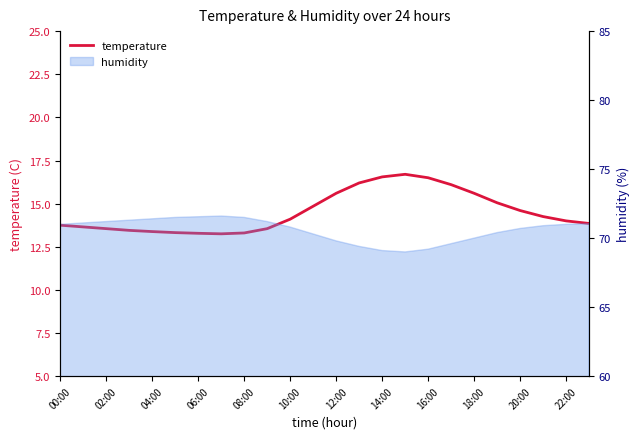

At which category does the data reach its first local peak?

15